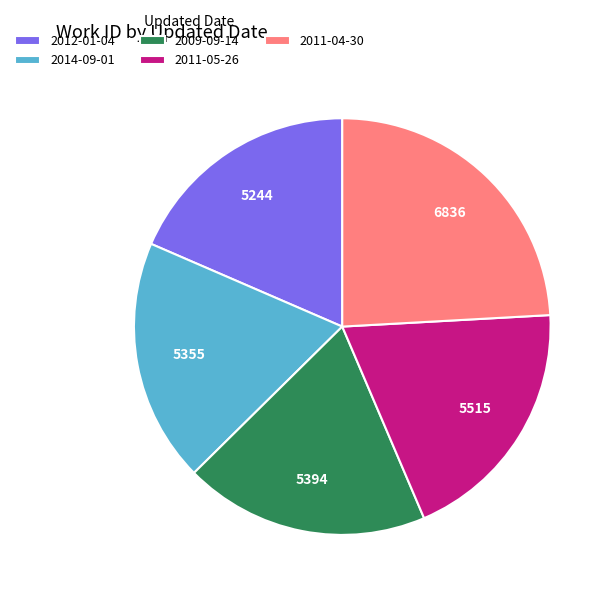

Is it true that 2011-04-30 is 39% of the pie?

False